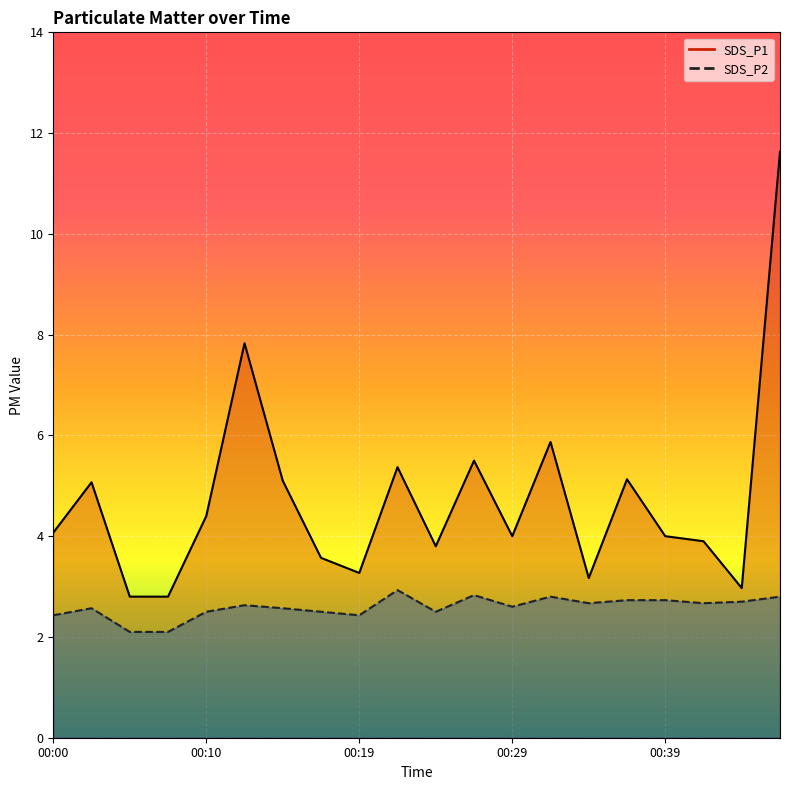

Reading right to left, list all the values displayed in this chart.

SDS_P1: 00:47=11.6	00:44=3.0	00:42=3.9	00:39=4.0	00:37=5.1	00:34=3.2	00:32=5.9	00:29=4.0	00:27=5.5	00:24=3.8	00:22=5.4	00:19=3.3	00:17=3.6	00:15=5.1	00:12=7.8	00:10=4.4	00:07=2.8	00:05=2.8	00:02=5.1	00:00=4.1
SDS_P2: 00:47=2.8	00:44=2.7	00:42=2.7	00:39=2.7	00:37=2.7	00:34=2.7	00:32=2.8	00:29=2.6	00:27=2.8	00:24=2.5	00:22=2.9	00:19=2.4	00:17=2.5	00:15=2.6	00:12=2.6	00:10=2.5	00:07=2.1	00:05=2.1	00:02=2.6	00:00=2.4